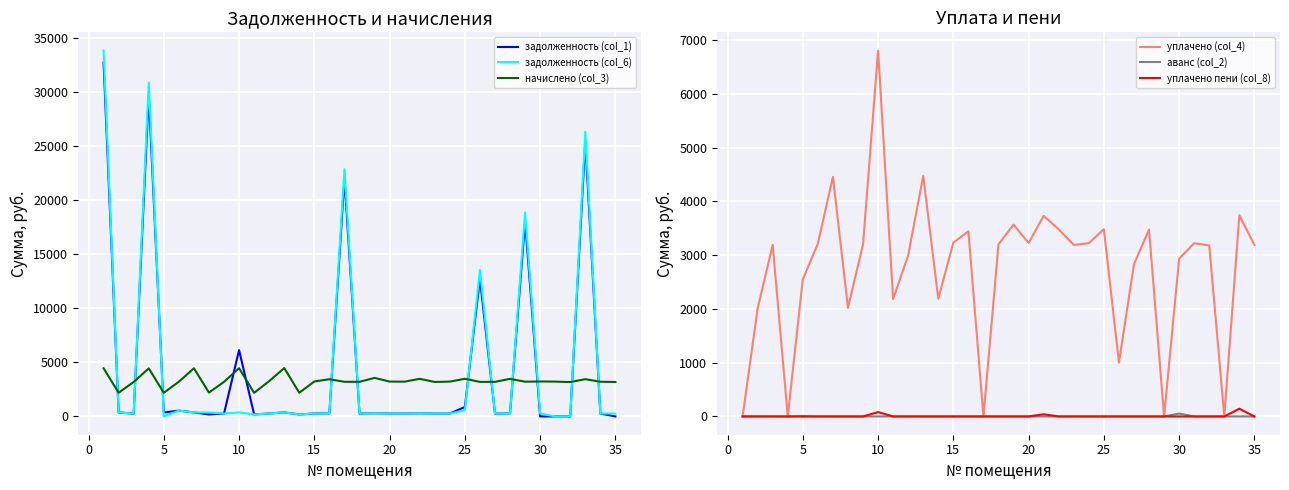

What is the sum of all задолженность (col_1) values?

154649.4